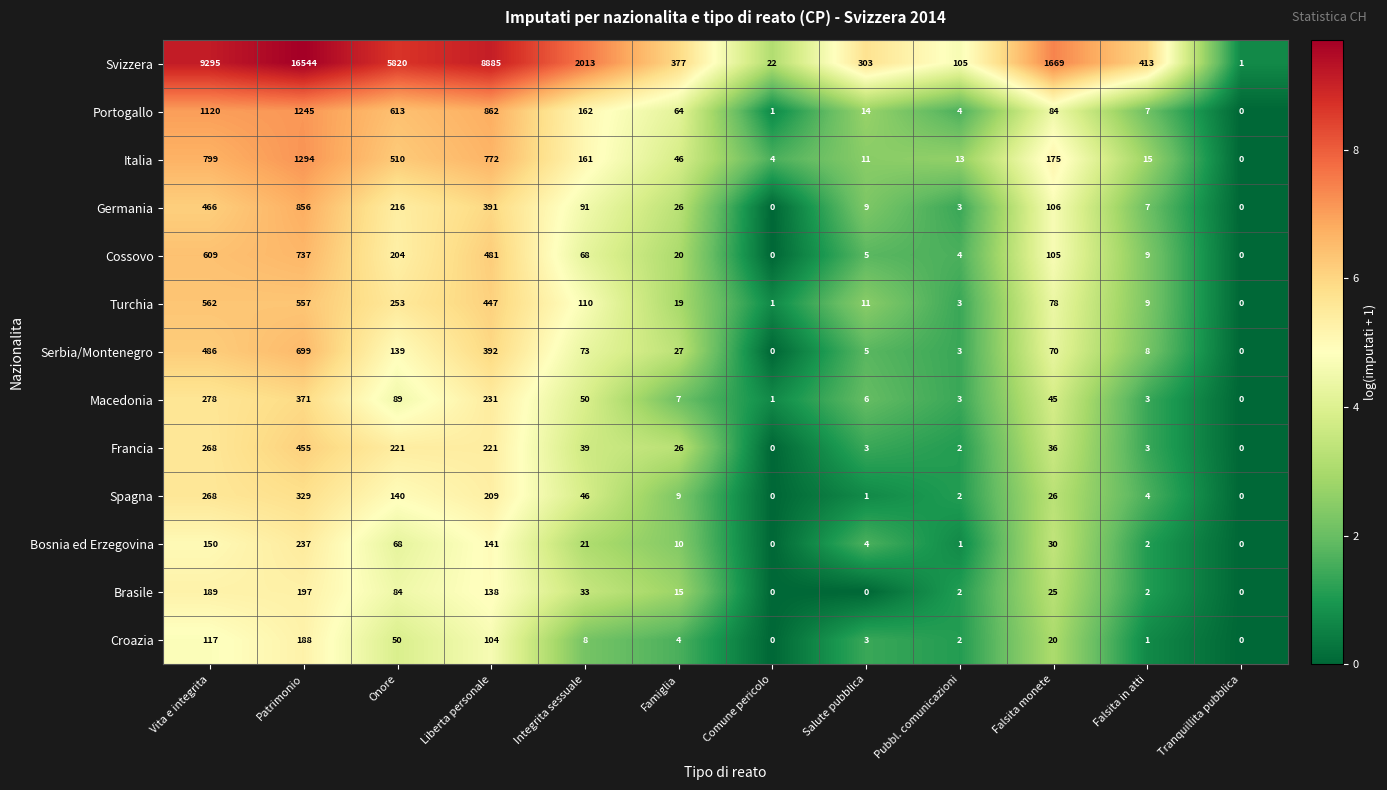

Count the number of data series in this chart.

13